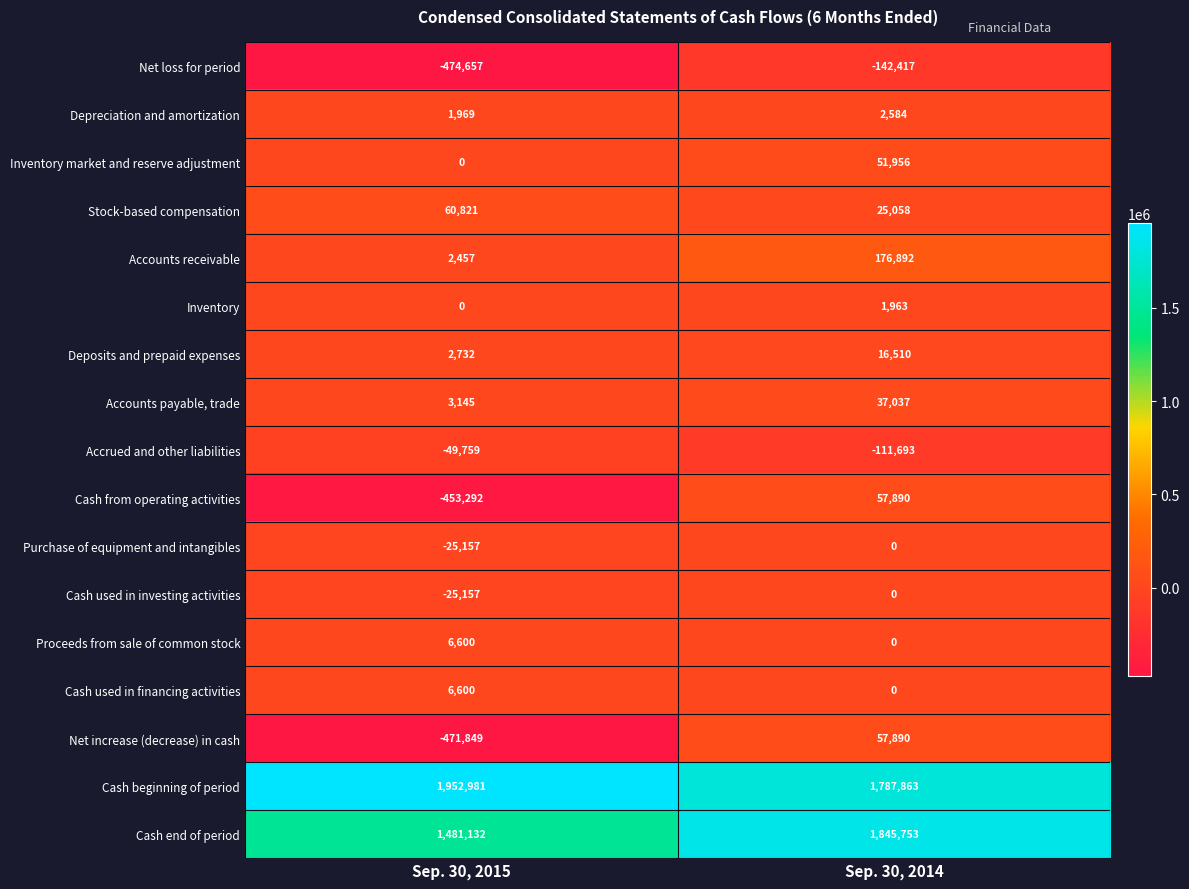

Where is Stock-based compensation nearest to the value 42939?

Sep. 30, 2014